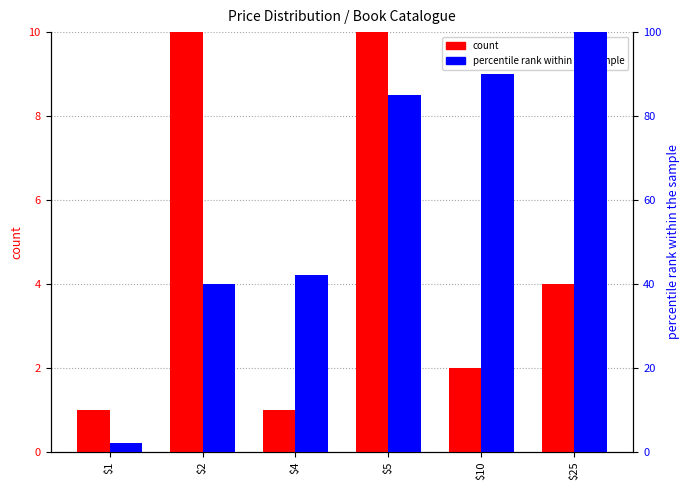

What is the spread (max minus min) of values at $4?

41